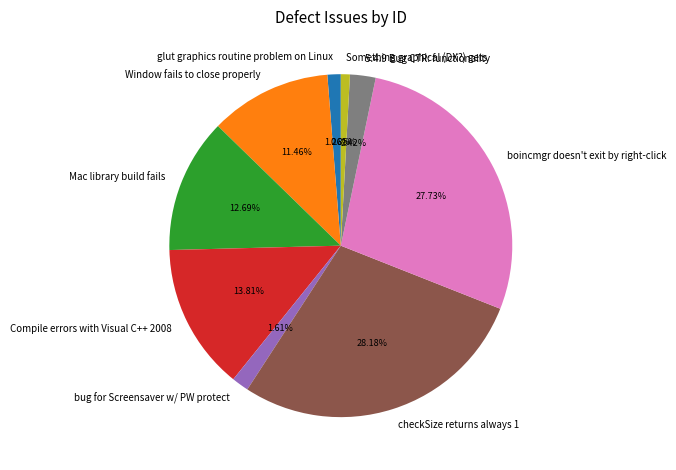

Is bug for Screensaver w/ PW protect the majority of the pie?

No